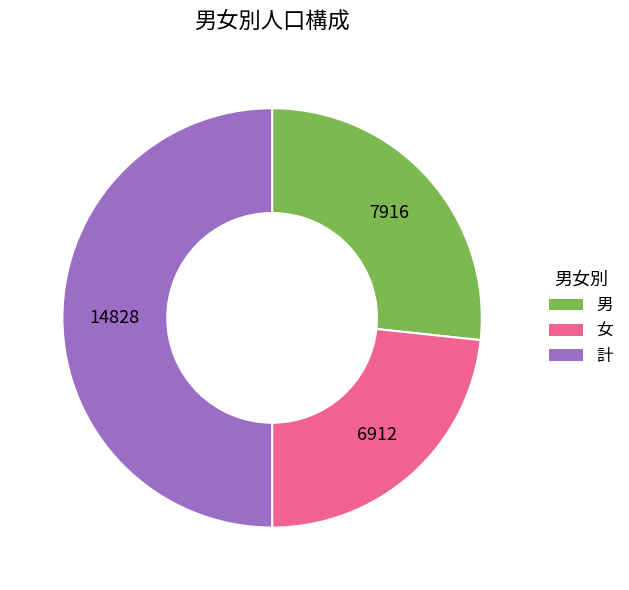

Rank the categories by value from lowest to highest.

女, 男, 計